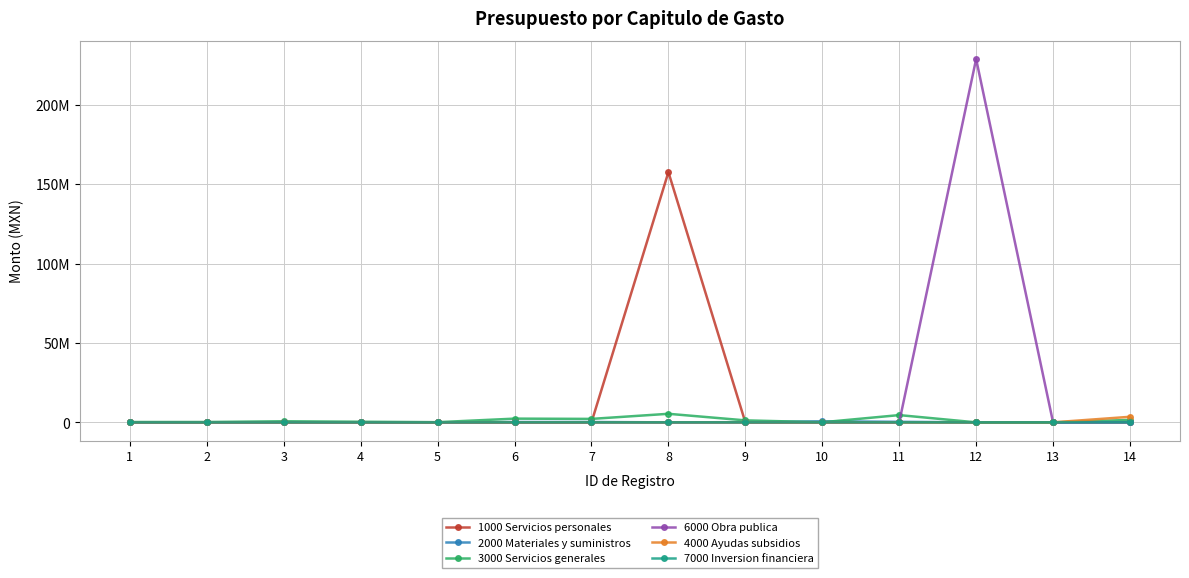

At 3, list the series in order from smallest to largest.

1000 Servicios personales, 6000 Obra publica, 4000 Ayudas subsidios, 7000 Inversion financiera, 2000 Materiales y suministros, 3000 Servicios generales